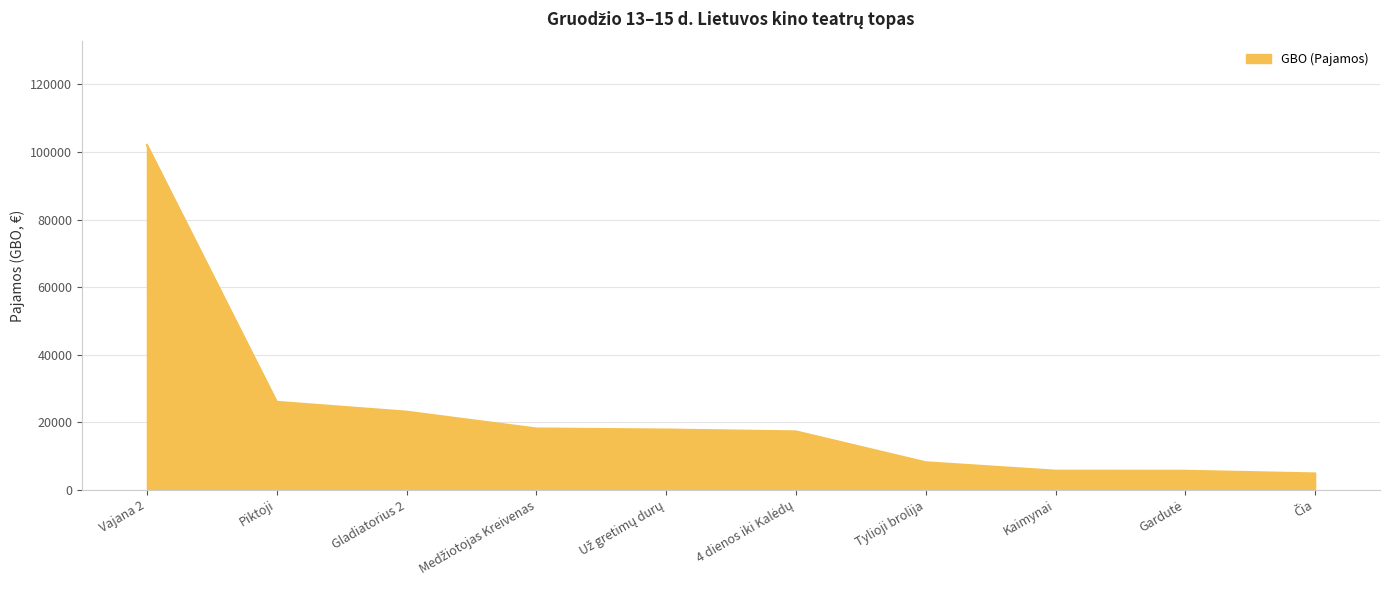

The value at Kaimynai is 5640.0. True or false?

True